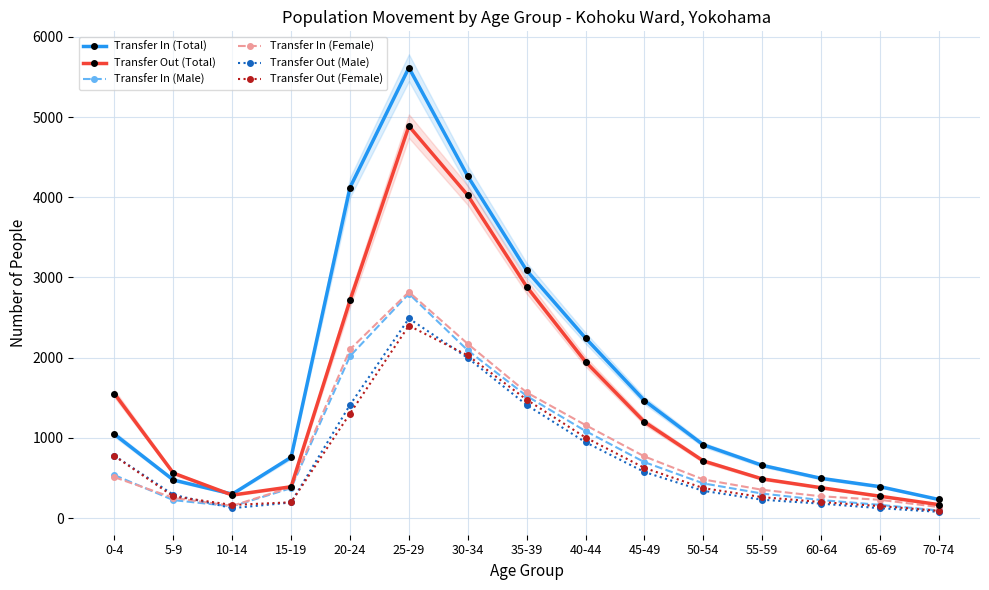

What is the approximate value of Transfer Out (Male) at 30-34, to the nearest 50?

2000